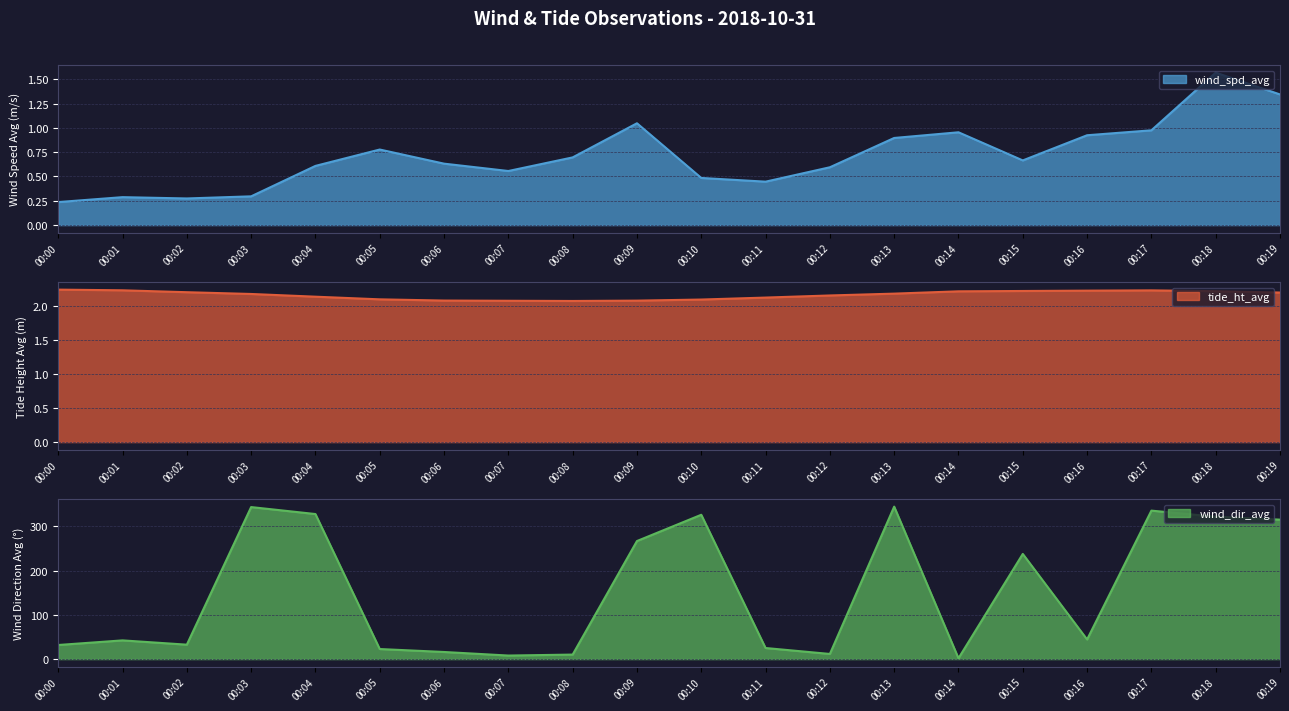

How many intersections are there between tide_ht_avg and wind_dir_avg?

2